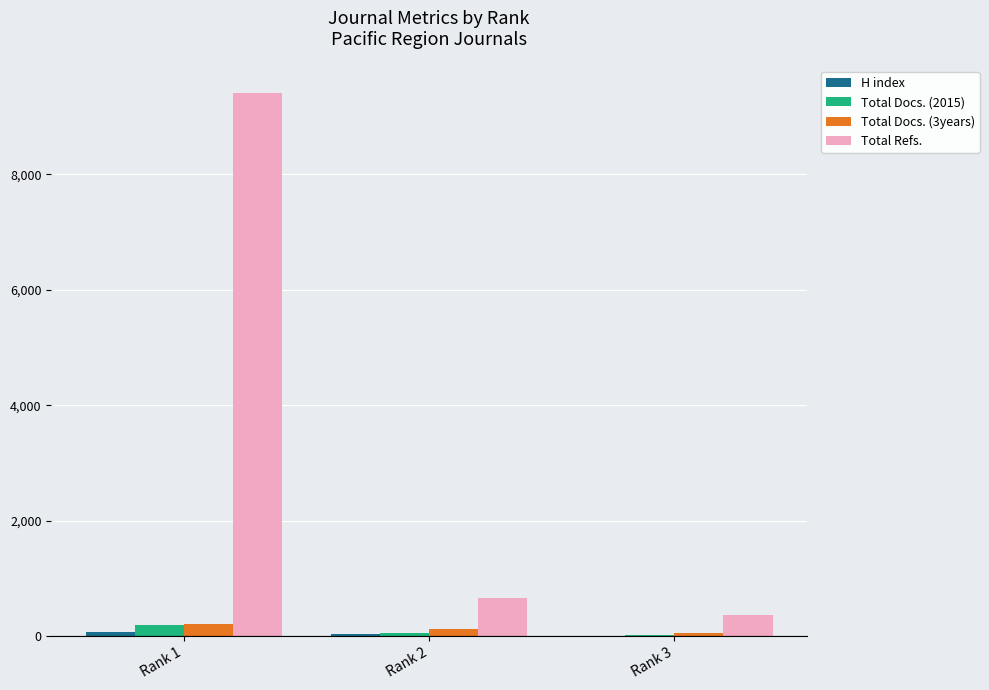

At which category is the sum across all series the highest?

Rank 1